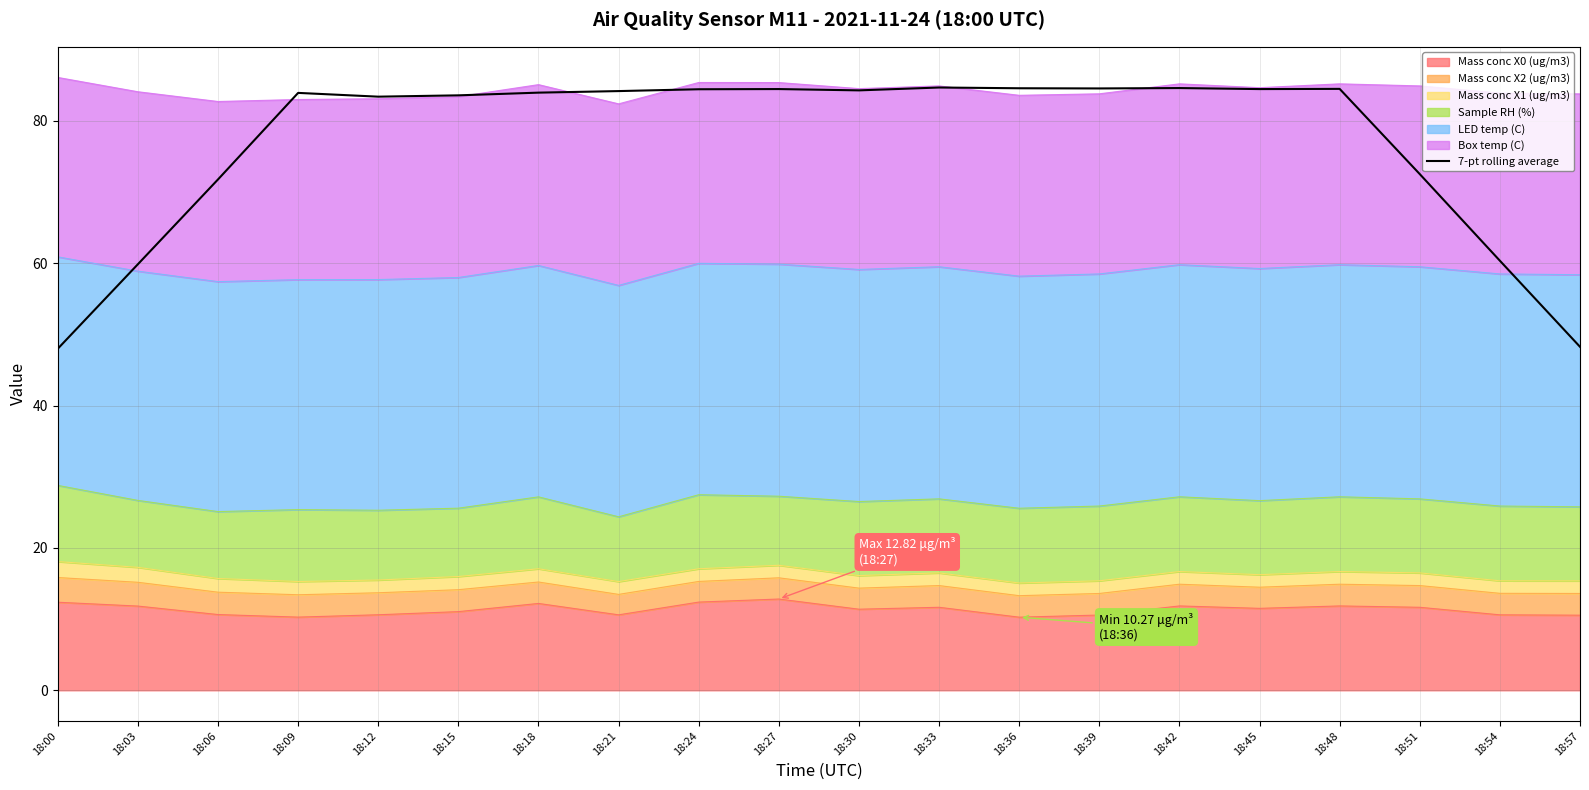

What is the value of the 18th point from the left?

72.5